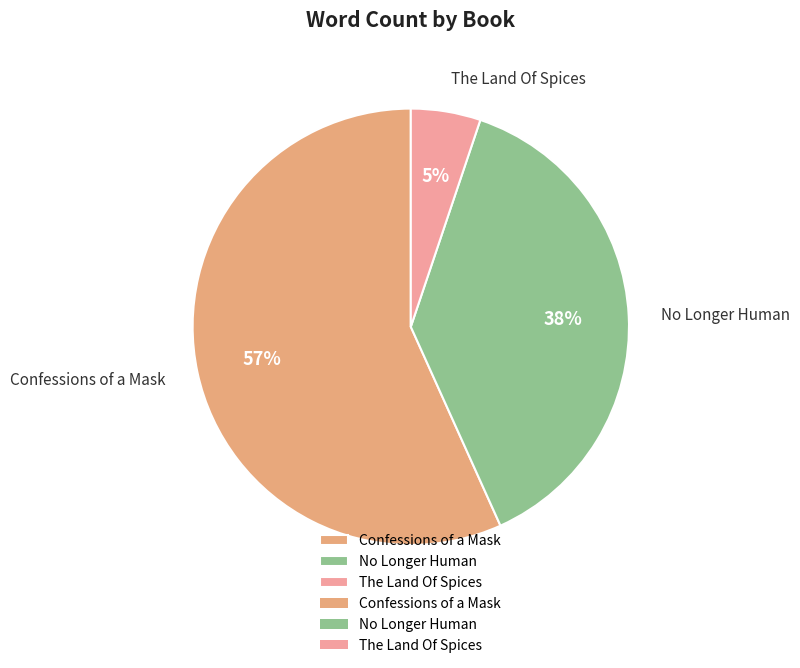

Approximately how many times larger is the value at Confessions of a Mask compared to No Longer Human?

1.5